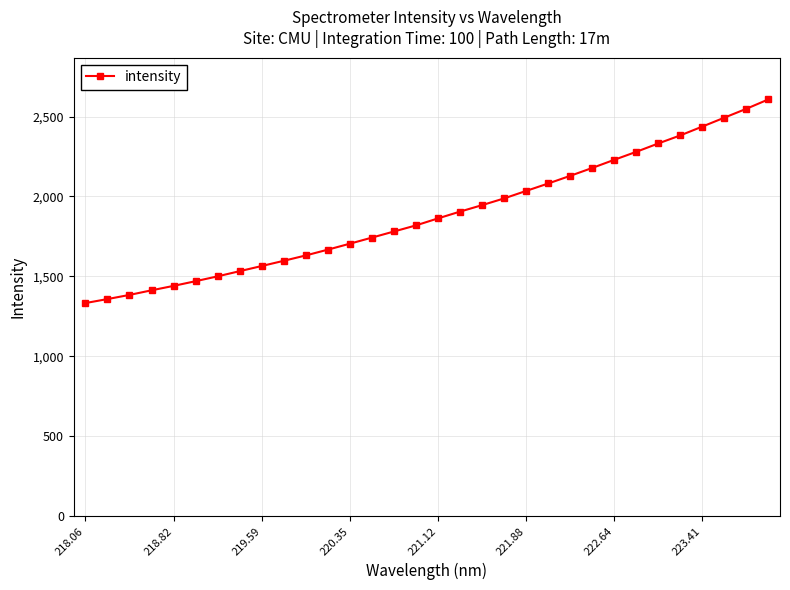

Reading right to left, what are all the values shown in this chart?

2607.5	2548.8	2493.3	2437.6	2382.3	2331.9	2279.6	2229.6	2178.6	2129.3	2081.3	2035.0	1988.0	1945.9	1905.5	1863.1	1819.3	1781.0	1742.8	1704.7	1667.4	1631.2	1597.6	1565.0	1532.7	1500.3	1469.9	1440.5	1412.8	1383.9	1357.9	1332.9